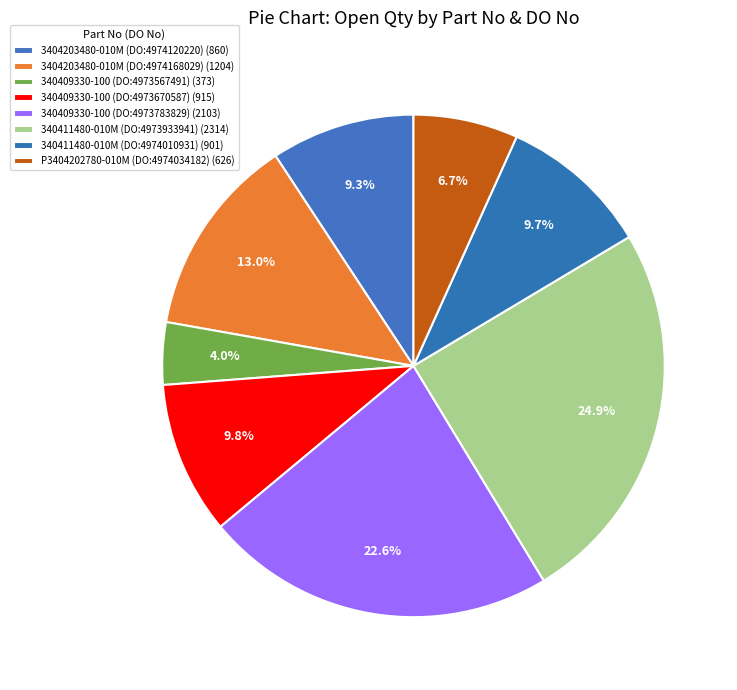

How many segments does this pie chart have?

8